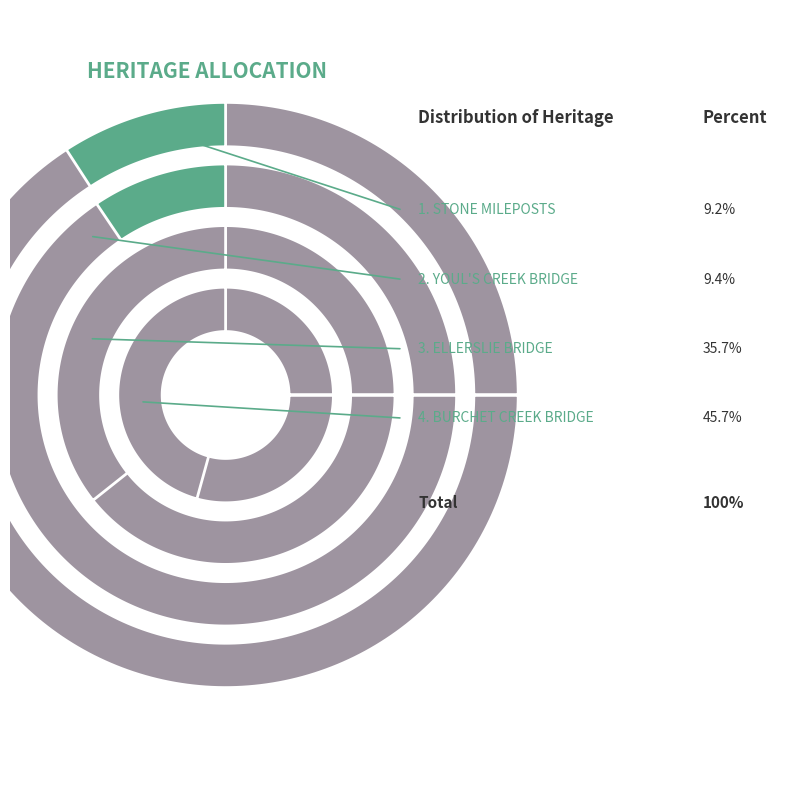

To the nearest percent, what is the average slice percentage?

25%